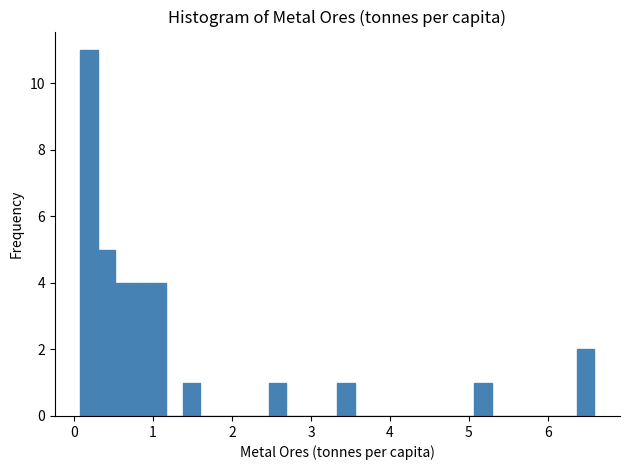

Read against the x-axis, roughly where is the centre of the tallest bar?

0.2